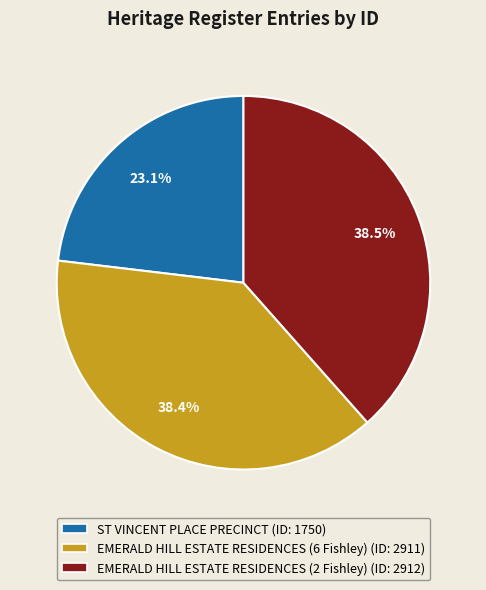

The ST VINCENT PLACE PRECINCT slice represents 34% of the pie. True or false?

False